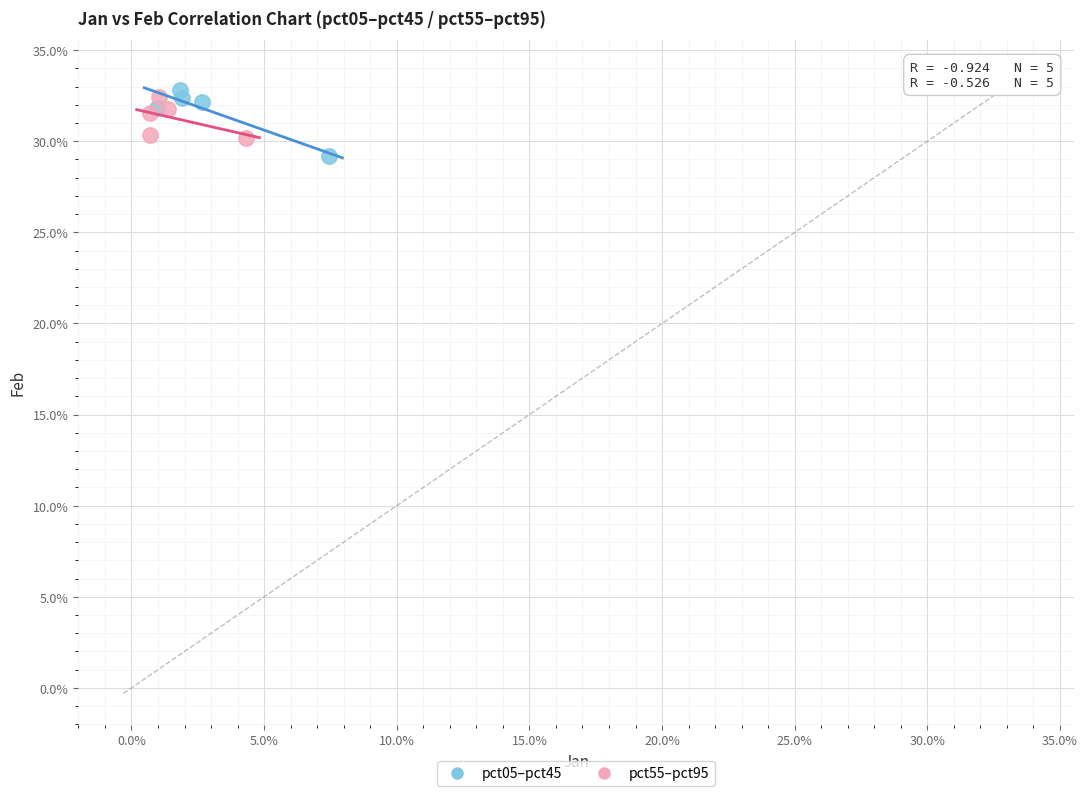

Which series reaches the minimum Y coordinate?

pct05–pct45